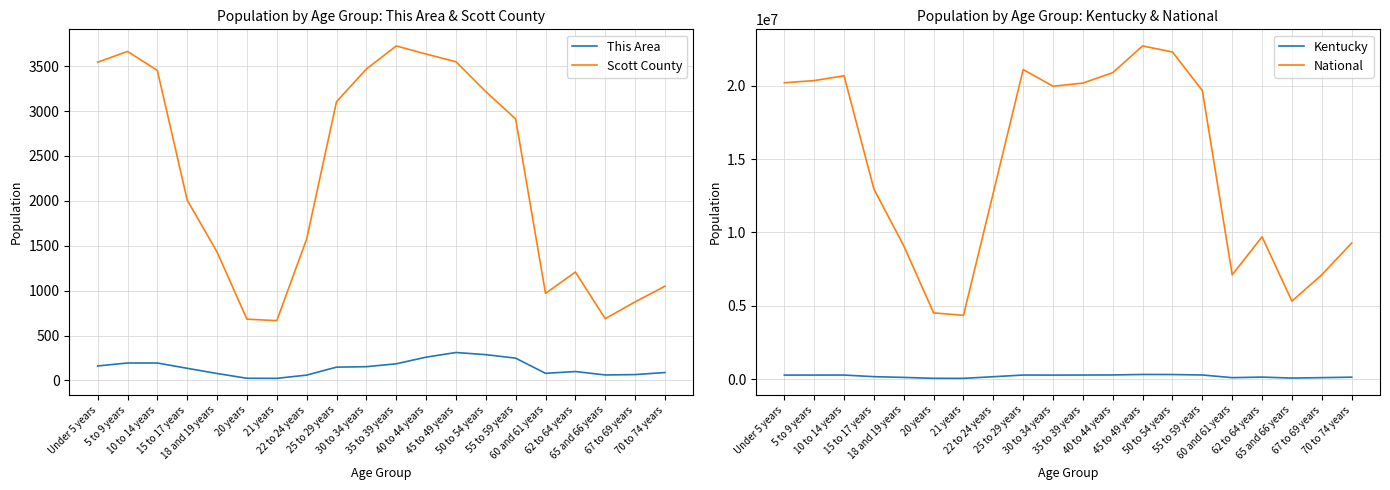

At which category is the sum across all series the highest?

45 to 49 years